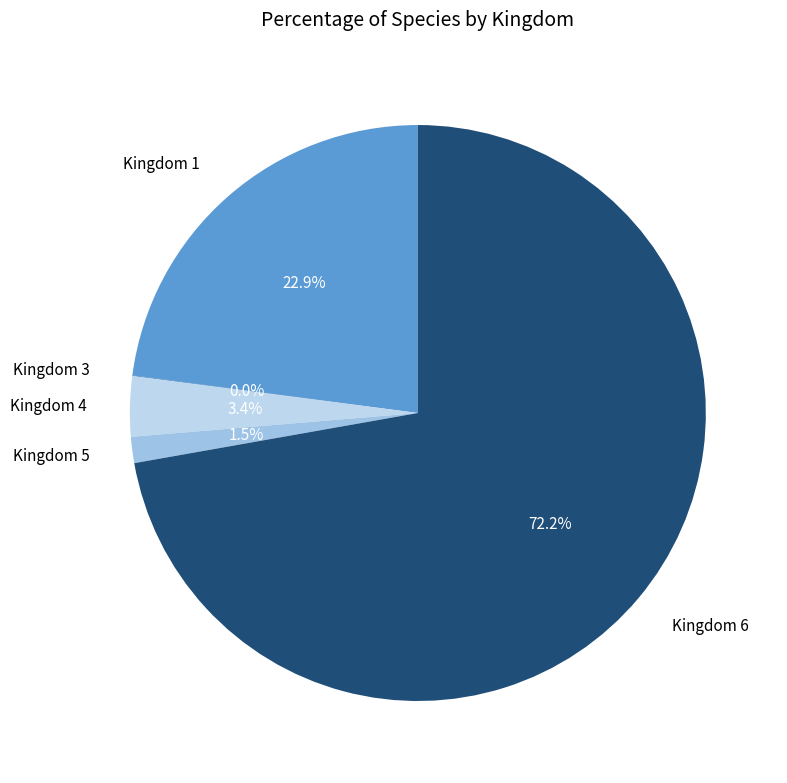

To the nearest percent, what is the difference between the largest and smallest slice percentages?

72%